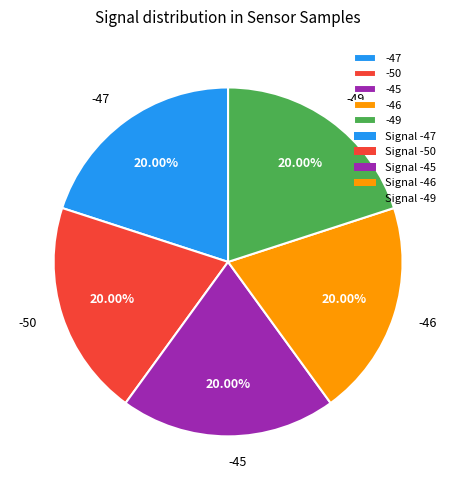

Do -50 and -47 together represent more than half of the pie?

No